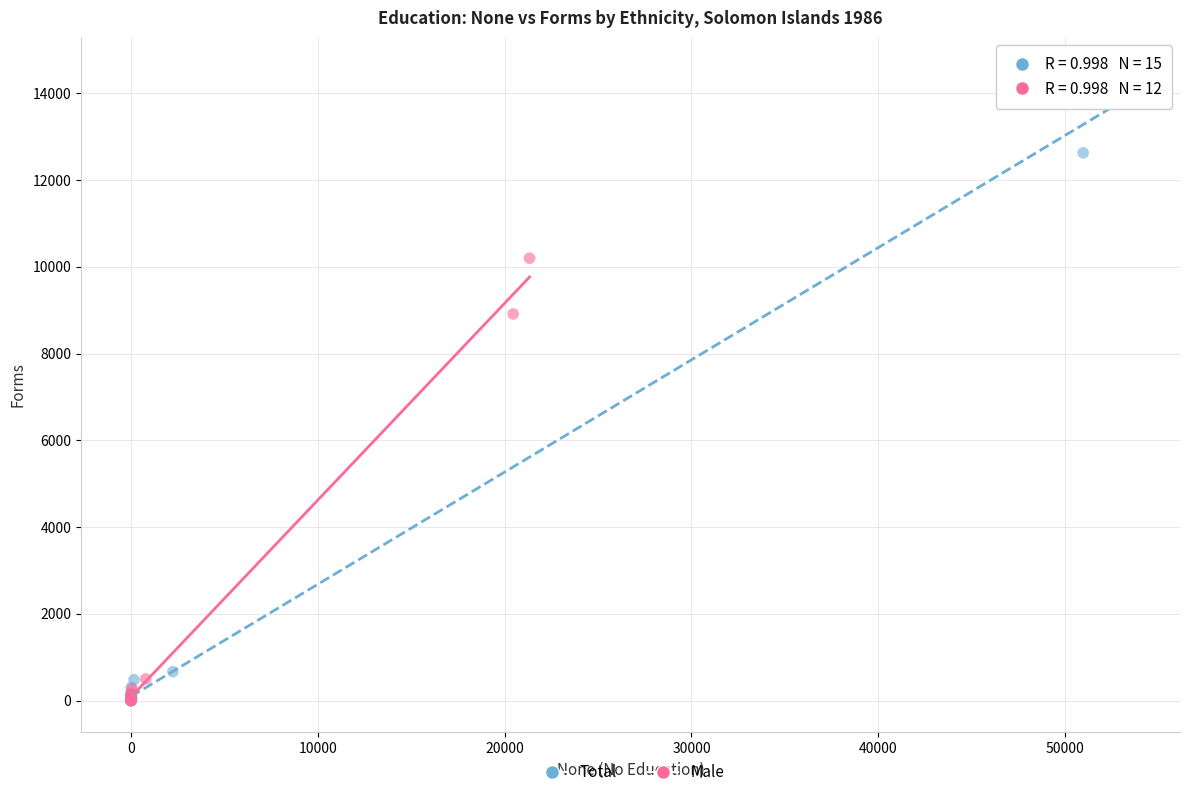

Which series contains the highest Y value?

Total